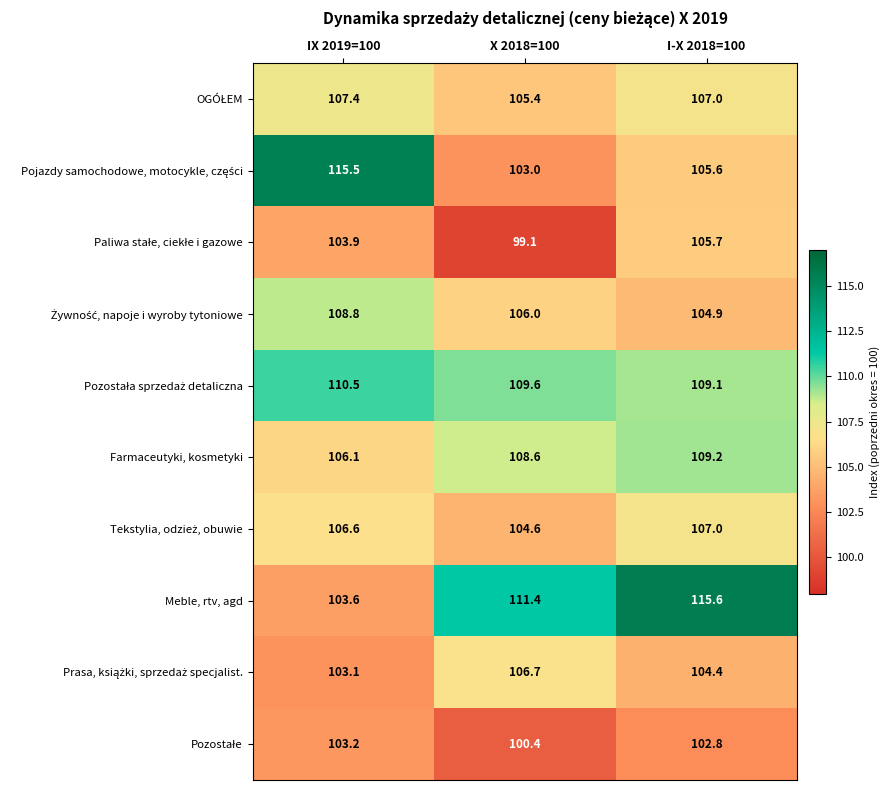

Which category has the highest value in the Farmaceutyki, kosmetyki series?

I-X 2018=100